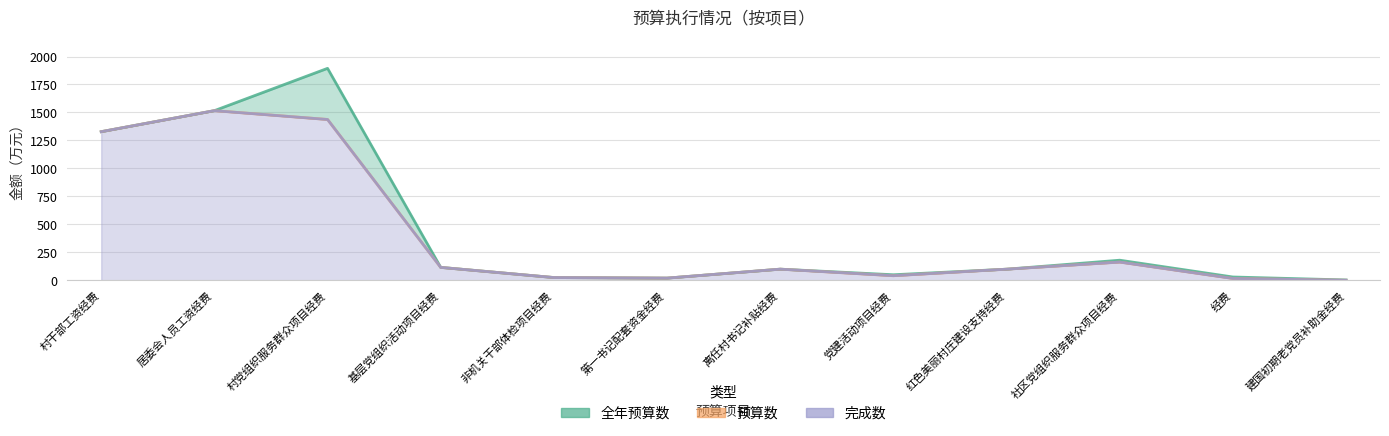

What is the total value across all series at 基层党组织活动项目经费?

347.5